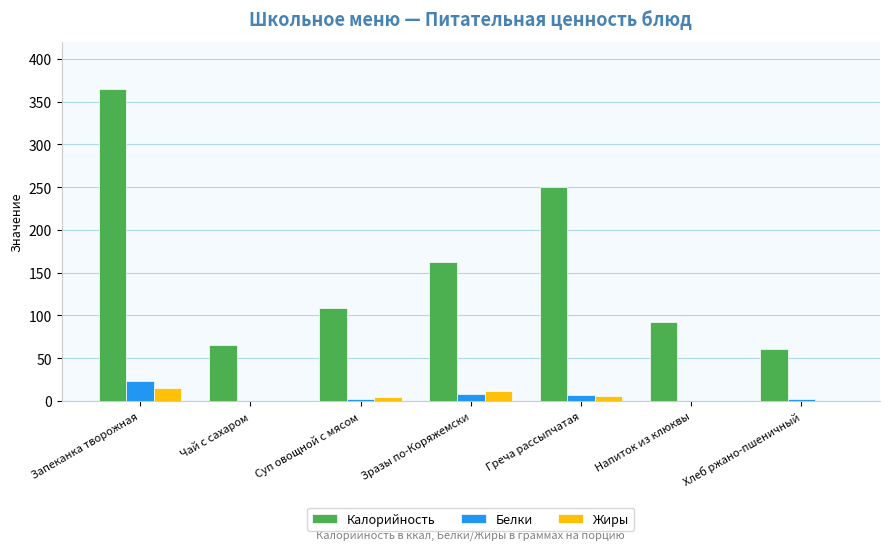

Is the value of Калорийность at Зразы по-Коряжемски greater than the value of Белки at Чай с сахаром?

Yes